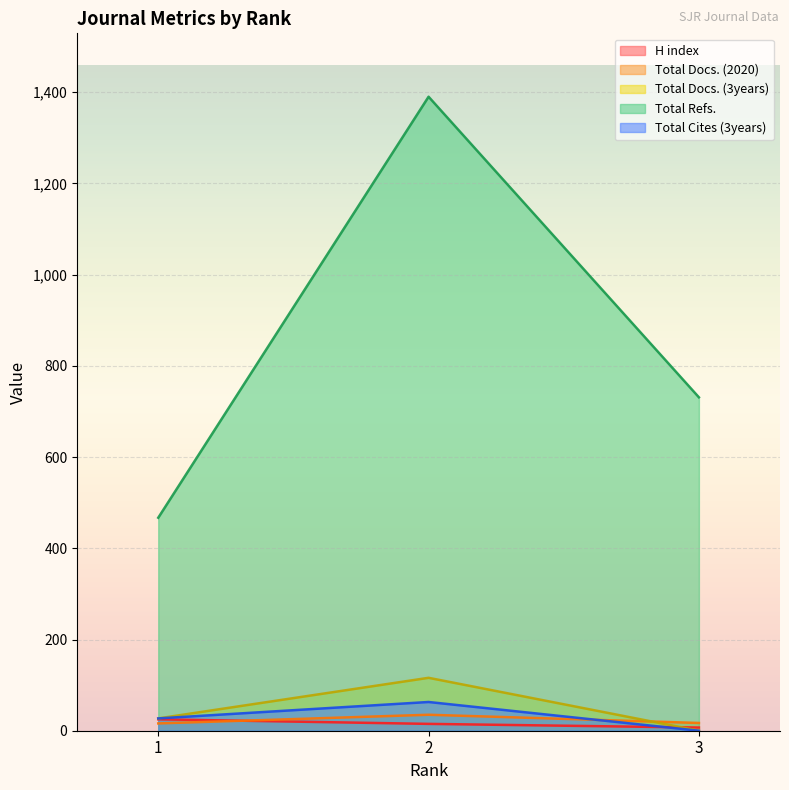

At which category is the sum across all series the highest?

2